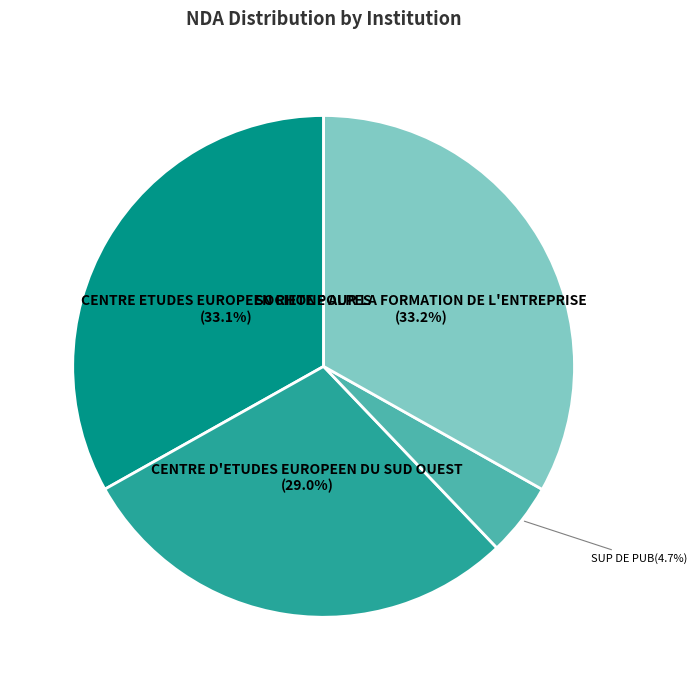

Is there any slice that represents more than half of the pie?

No